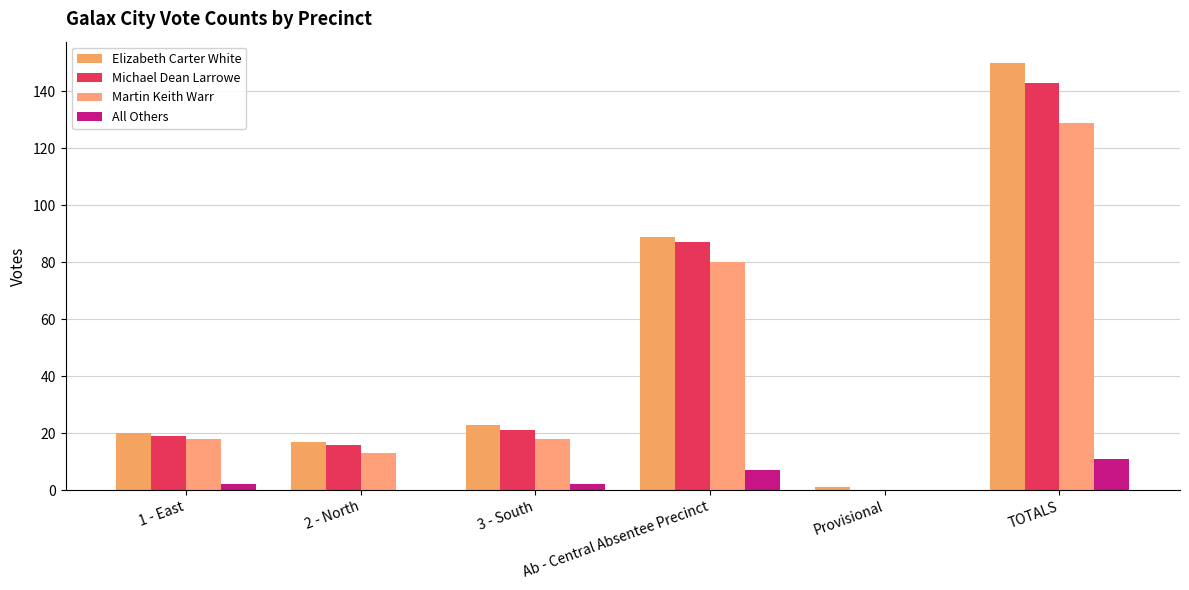

Reading right to left, transcribe all the data shown in this chart.

Elizabeth Carter White: 150	1	89	23	17	20
Michael Dean Larrowe: 143	0	87	21	16	19
Martin Keith Warr: 129	0	80	18	13	18
All Others: 11	0	7	2	0	2